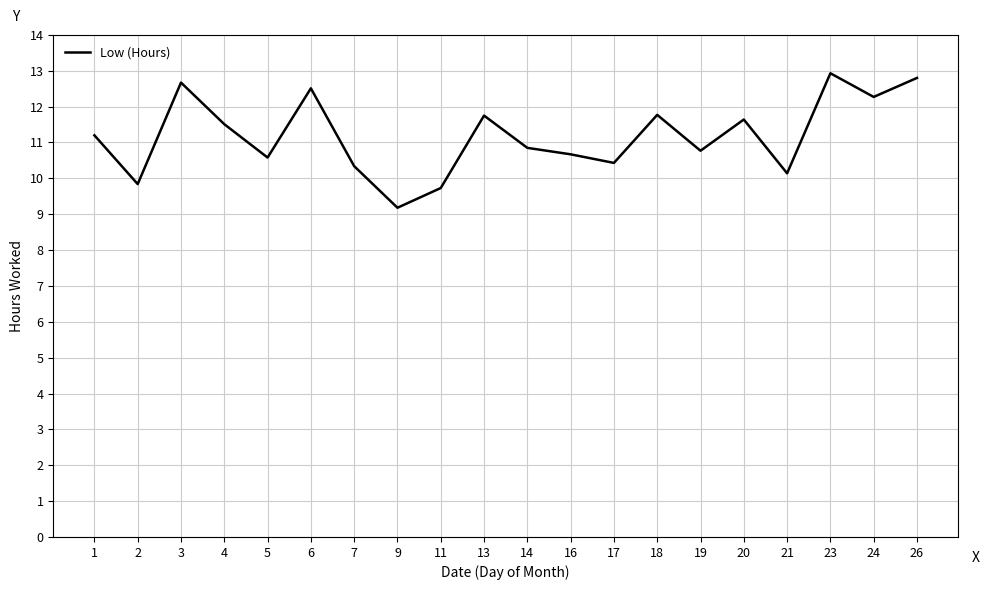

The value at 7 is 10.3. True or false?

True